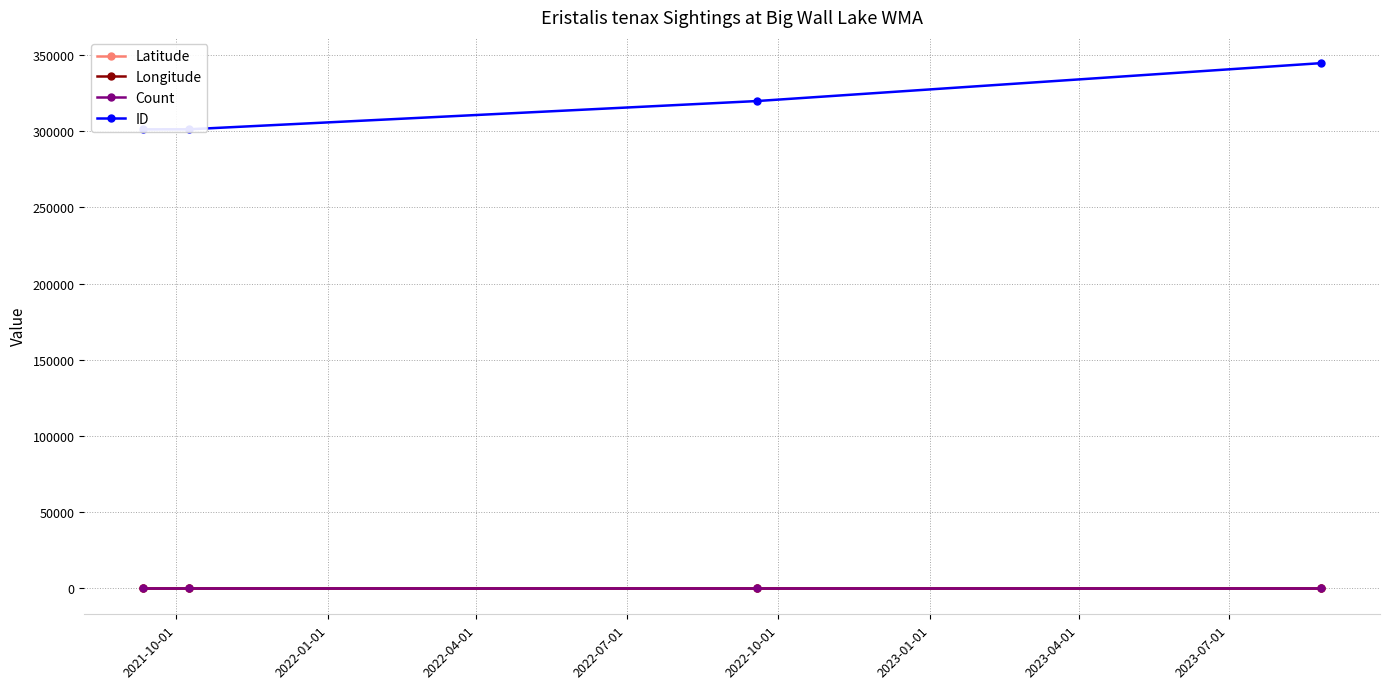

What is the sum of the Latitude values at 2022-07-01 and 2022-04-01?

85.3